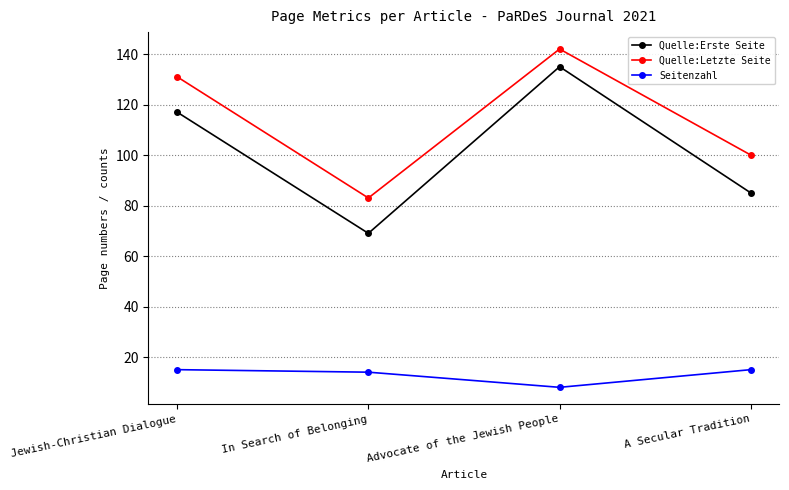

What is the average value of the Quelle:Letzte Seite series?

114